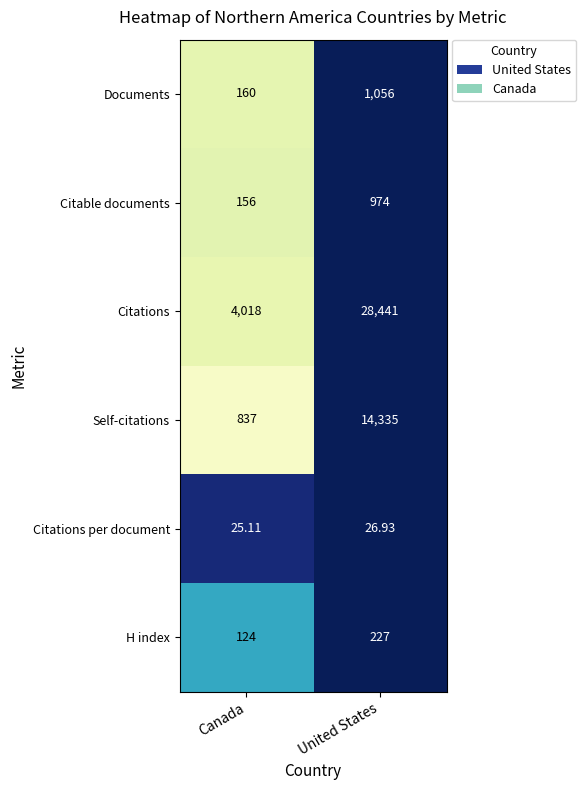

Between Canada and United States, which series saw the biggest shift?

Citations